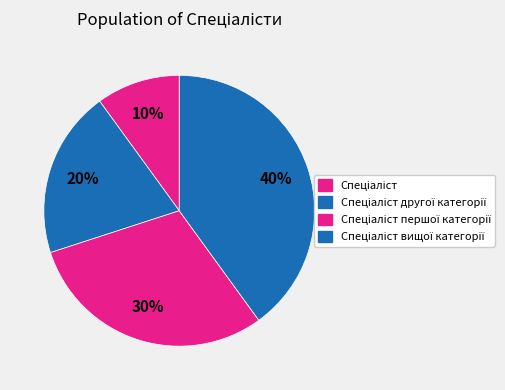

To the nearest percent, what portion does Спеціаліст represent?

10%